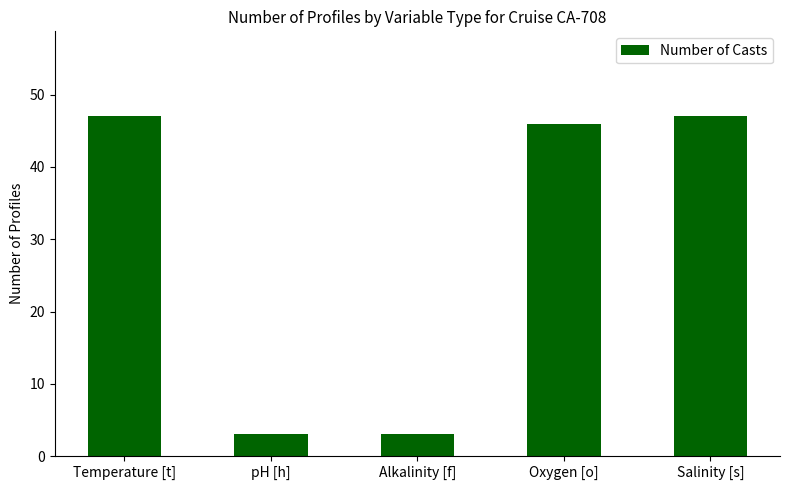

What is the smallest value displayed?

3